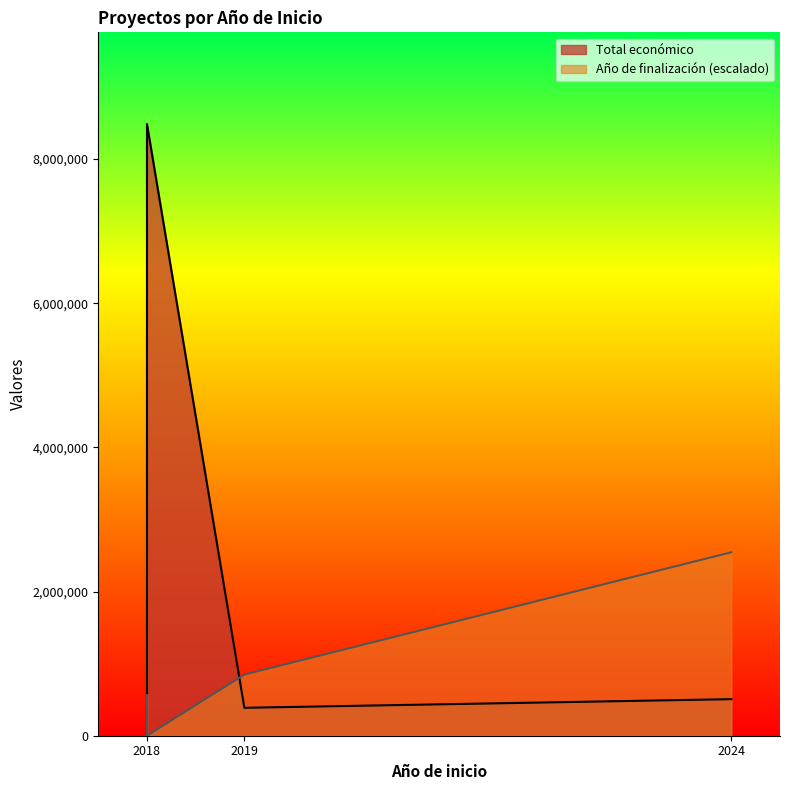

At which category does the data reach its first local peak?

2018